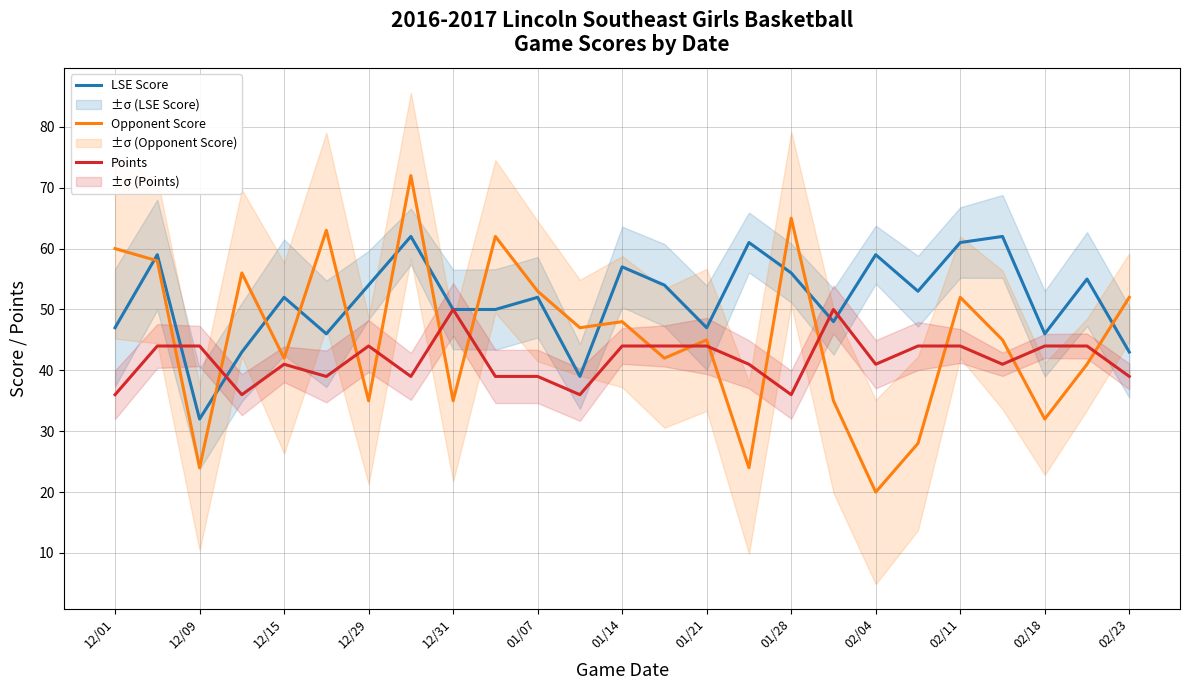

What is the highest value of the Points series?

50